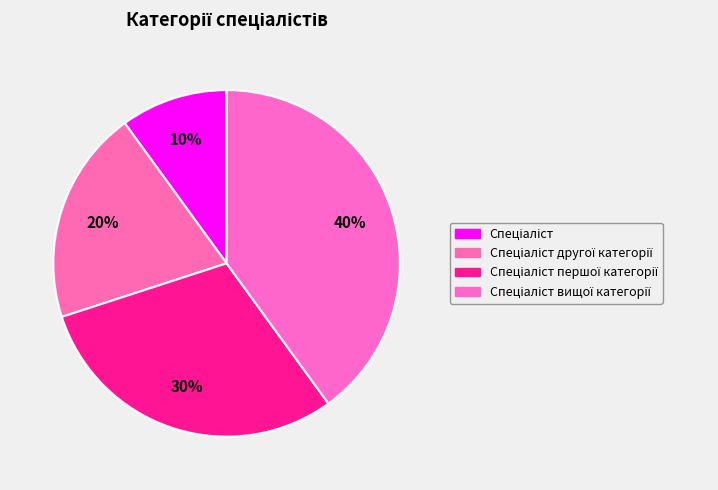

How many segments does this pie chart have?

4